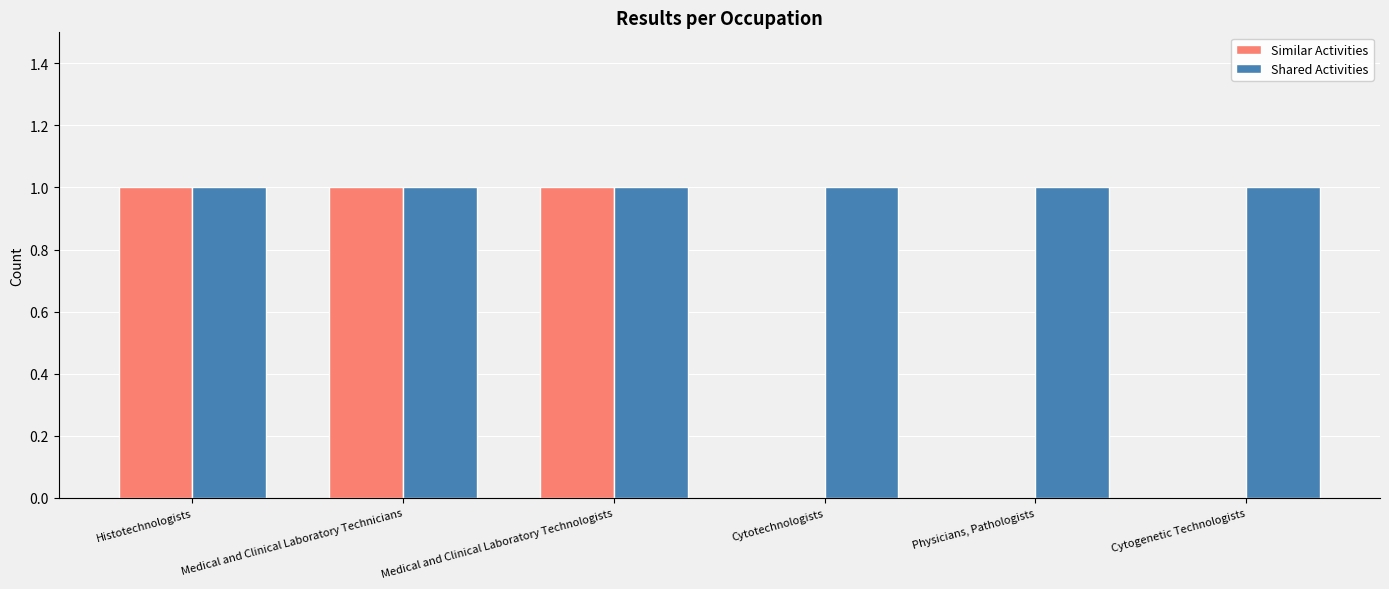

Is it true that Shared Activities equals 0 at Histotechnologists?

False